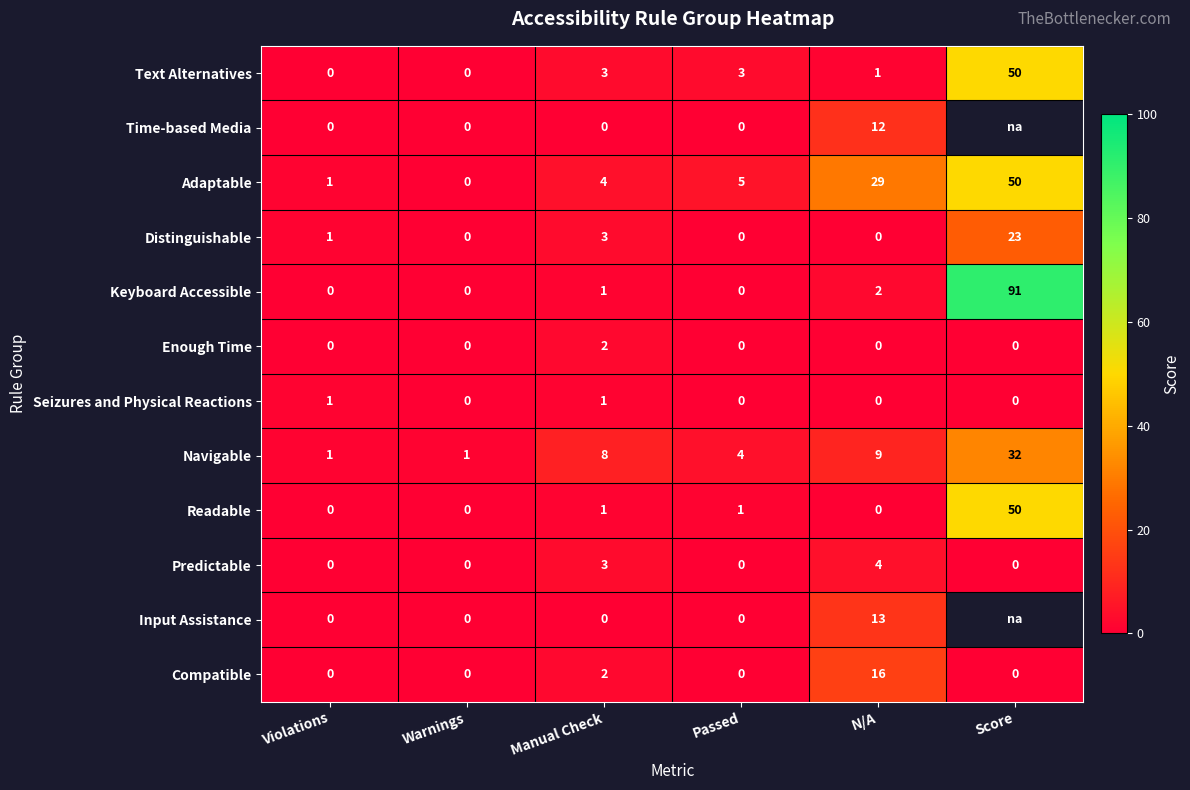

Count the number of data series in this chart.

12